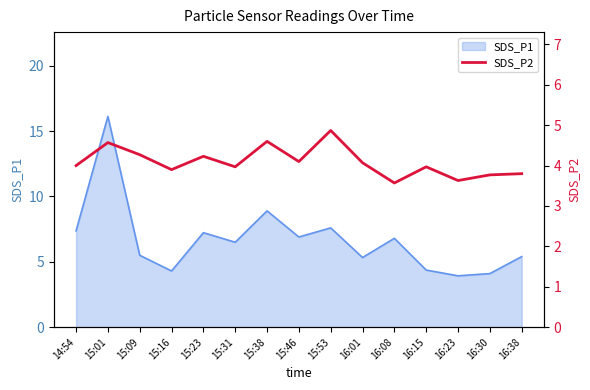

What is the label of the 11th point from the left?

16:08